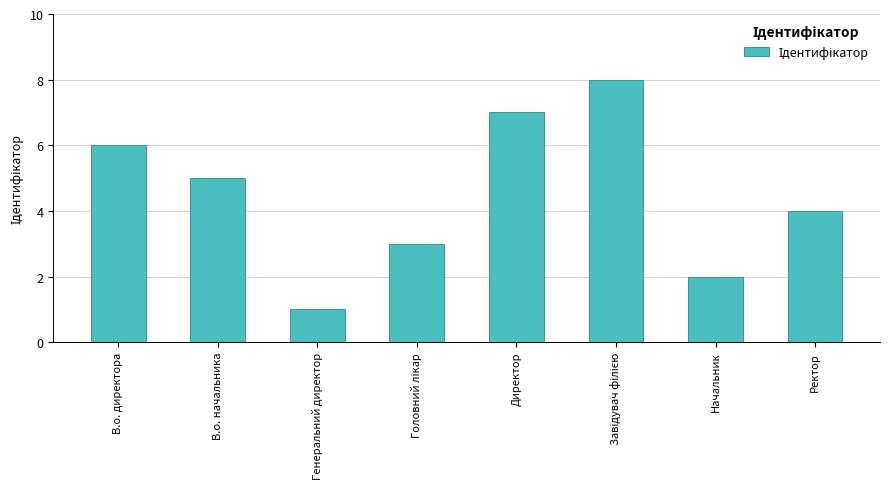

Between Директор and В.о. начальника, which is larger?

Директор